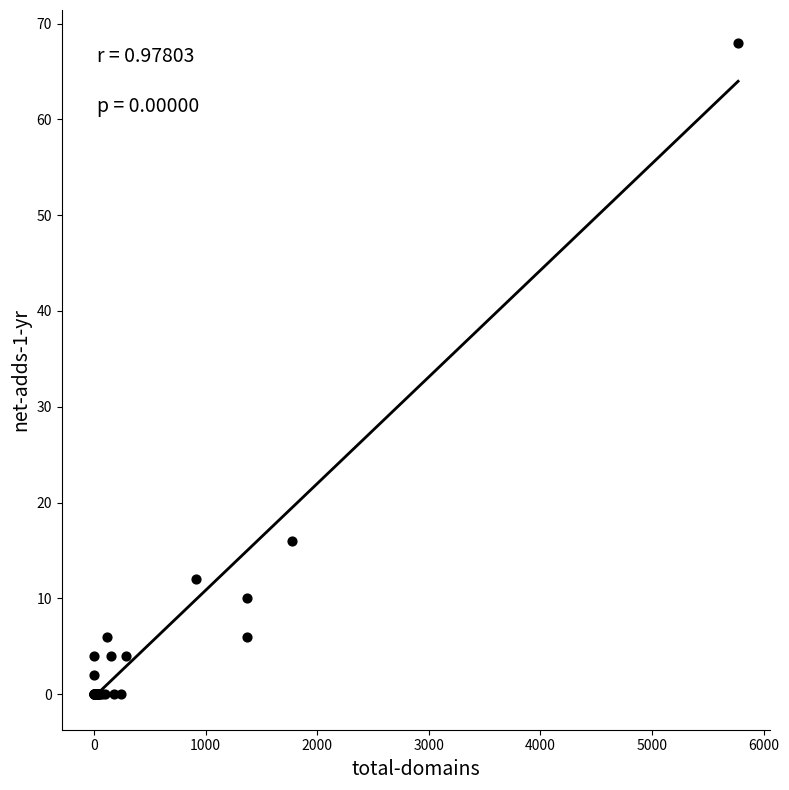

What Y value in the scatter plot is closest to 34?

16